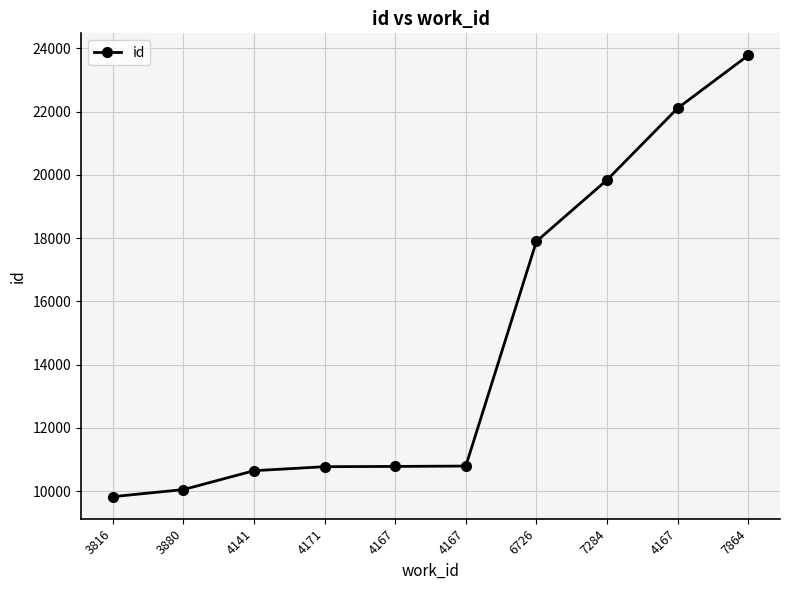

Reading right to left, list all the values displayed in this chart.

23778	22108	19841	17897	10793	10781	10773	10646	10049	9825